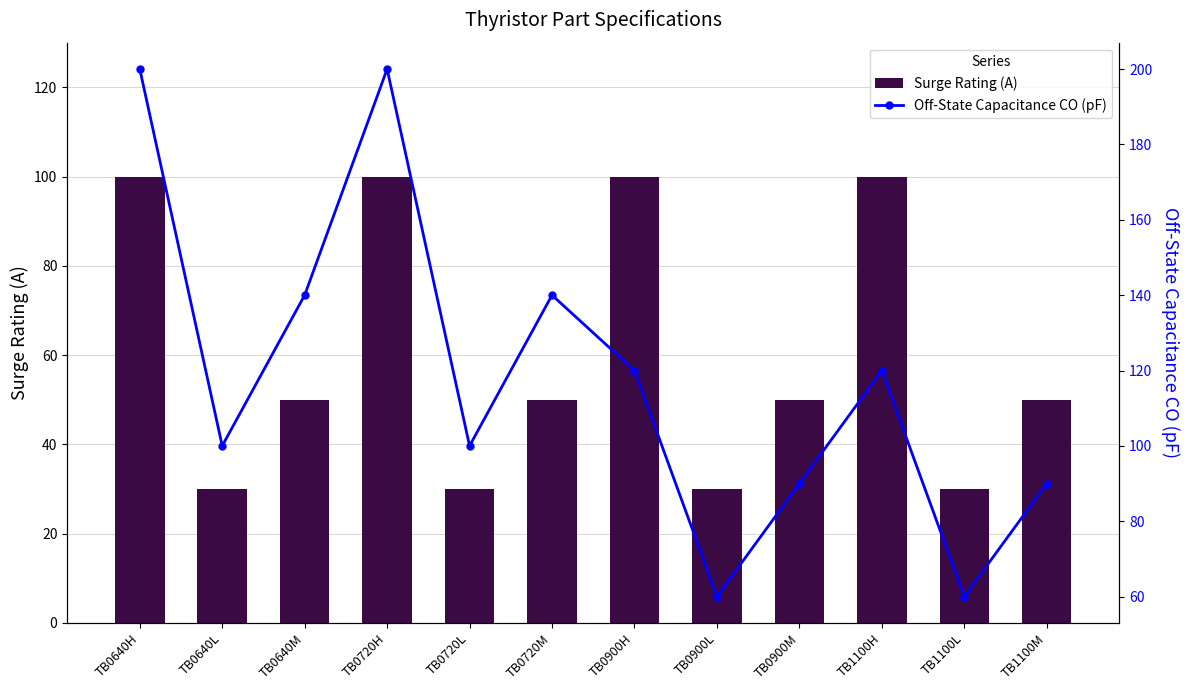

At which label is Off-State Capacitance CO (pF) closest to 130?

TB0640M